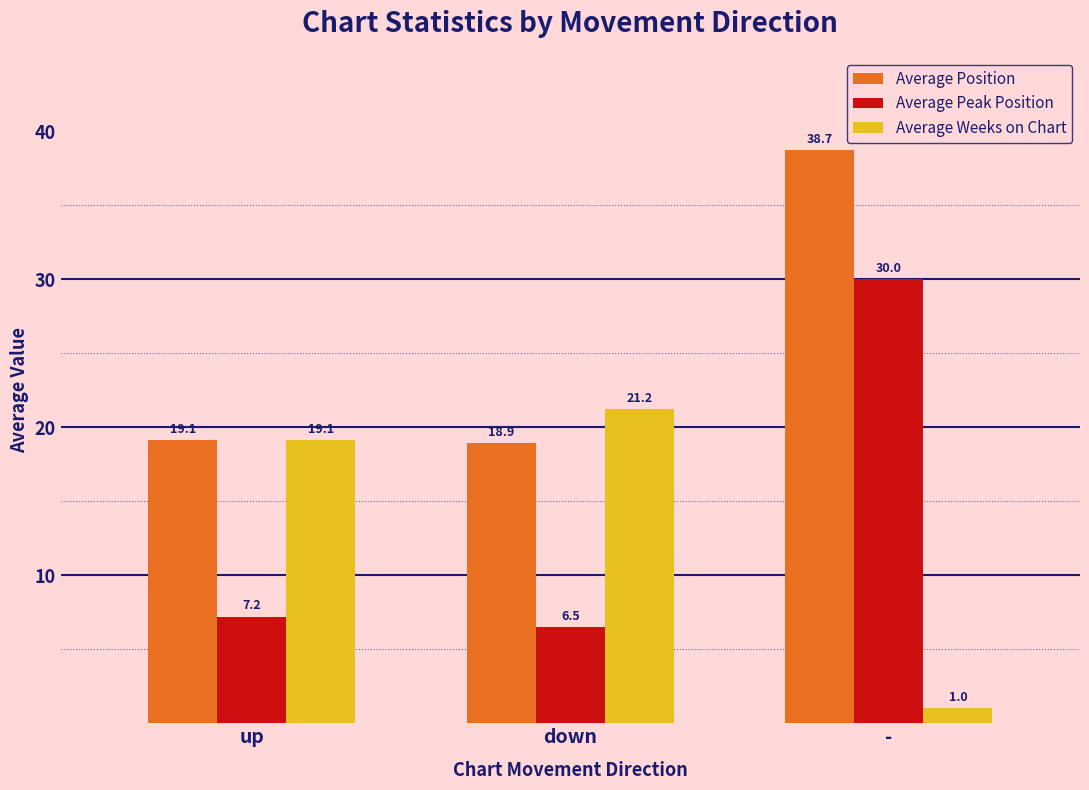

Reading left to right, transcribe all the data shown in this chart.

Average Position: 19.1	18.9	38.7
Average Peak Position: 7.2	6.5	30.0
Average Weeks on Chart: 19.1	21.2	1.0